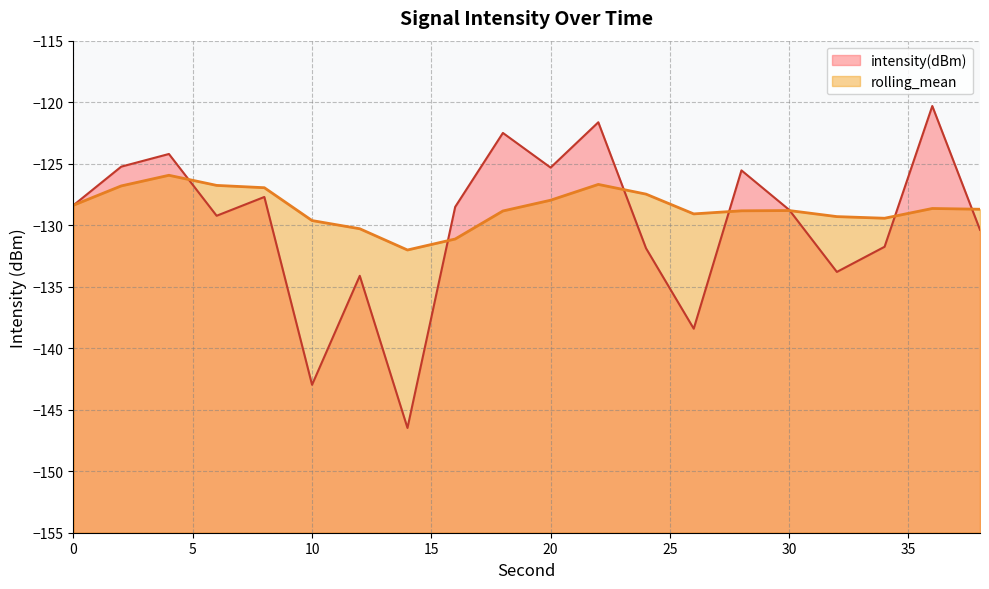

After their last crossing, which series has the higher values: intensity(dBm) or rolling_mean?

rolling_mean